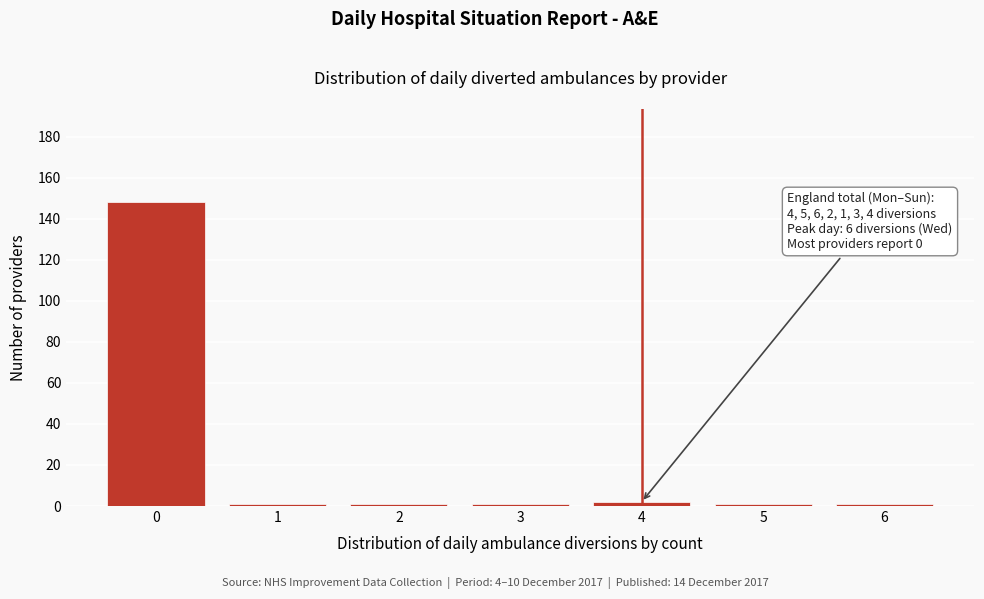

Reading right to left, what are all the values shown in this chart?

6=1	5=1	4=2	3=1	2=1	1=1	0=148